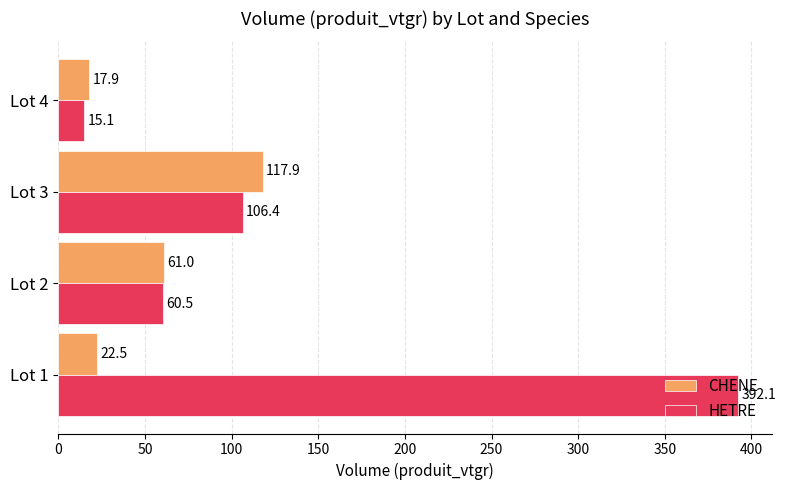

What are all the series names shown in the legend?

CHENE, HETRE